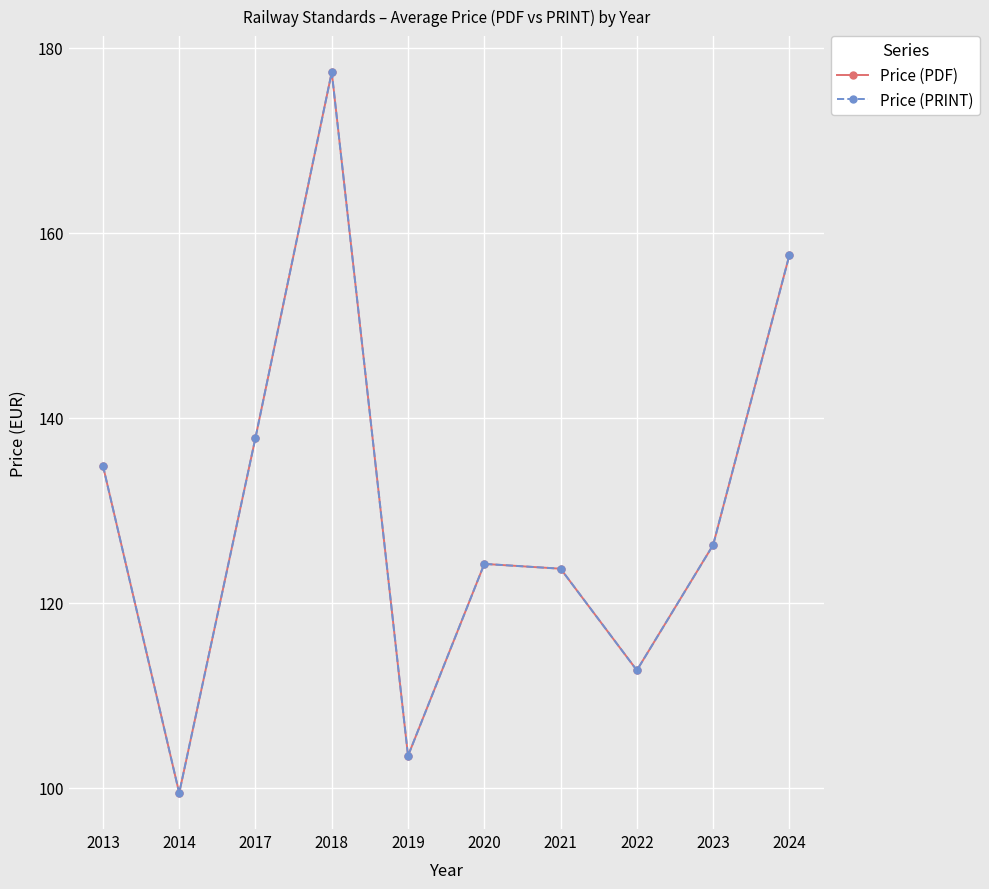

Does the chart have visible grid lines?

Yes